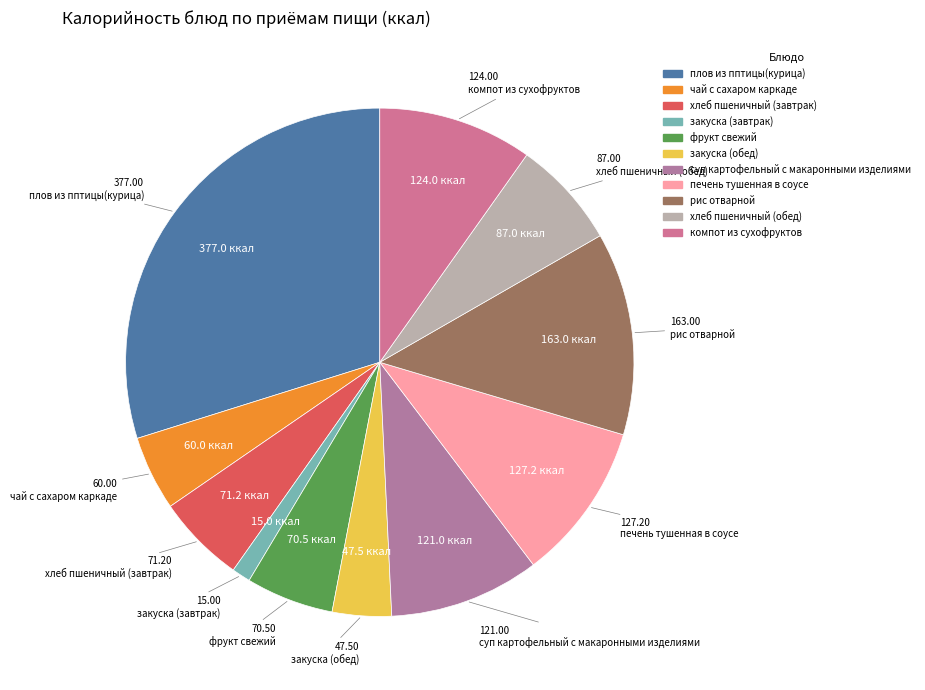

How many slices are in this pie chart?

11